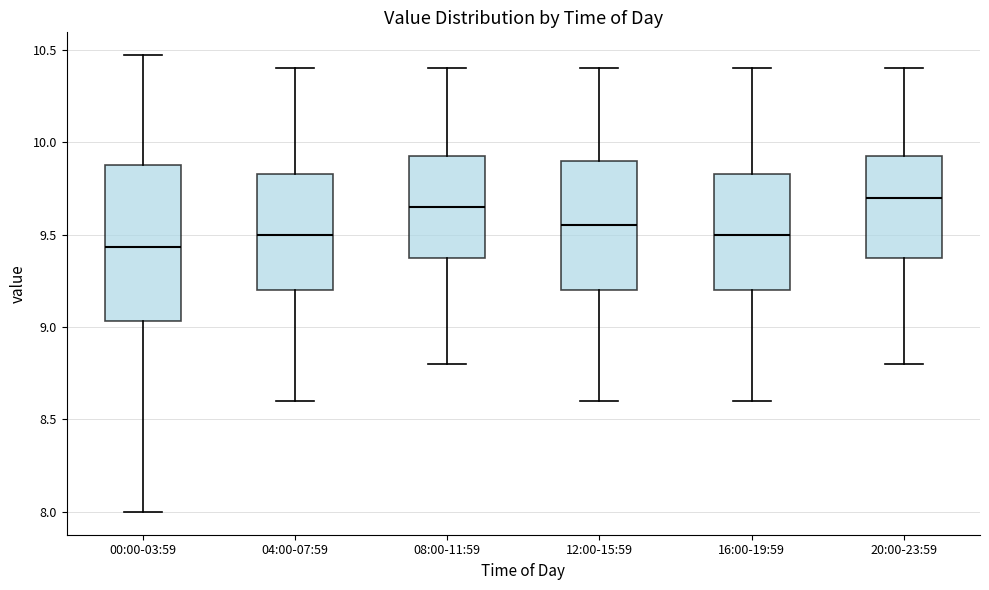

Which box has the lowest median line?

00:00-03:59